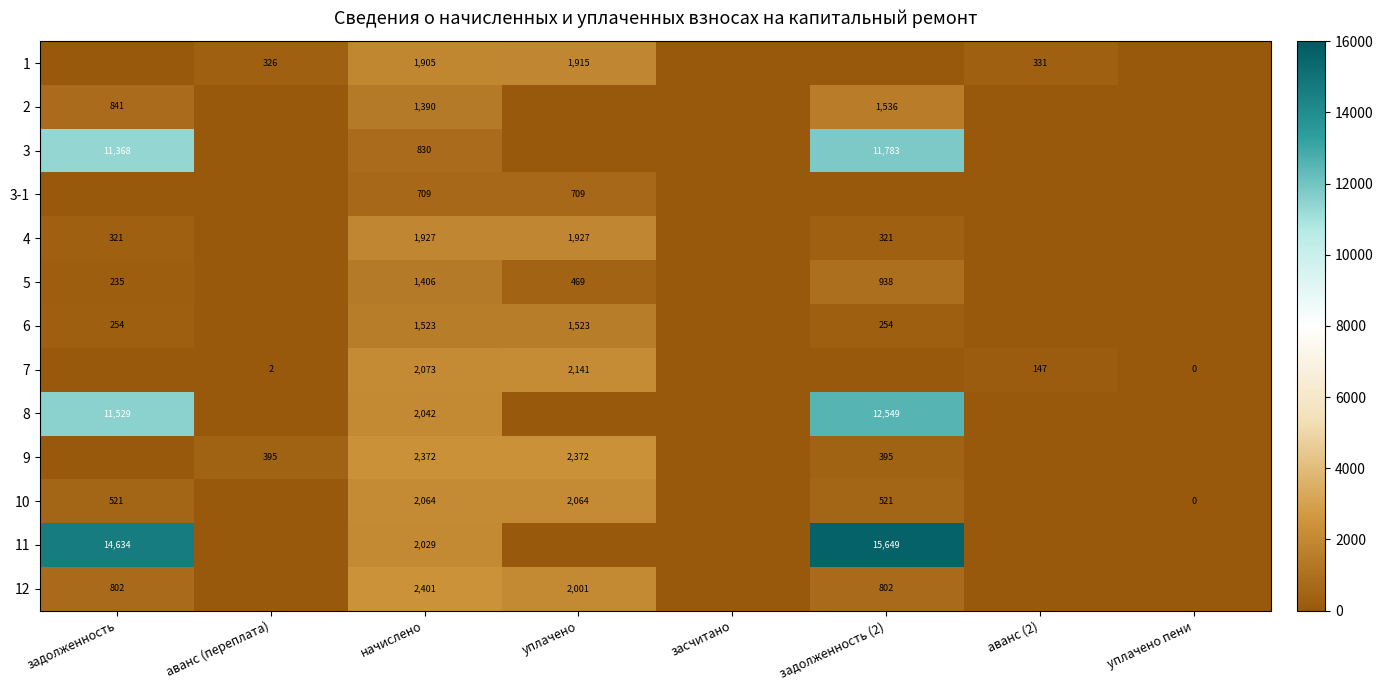

Is the value of 8 at задолженность greater than the value of 4 at задолженность (2)?

Yes